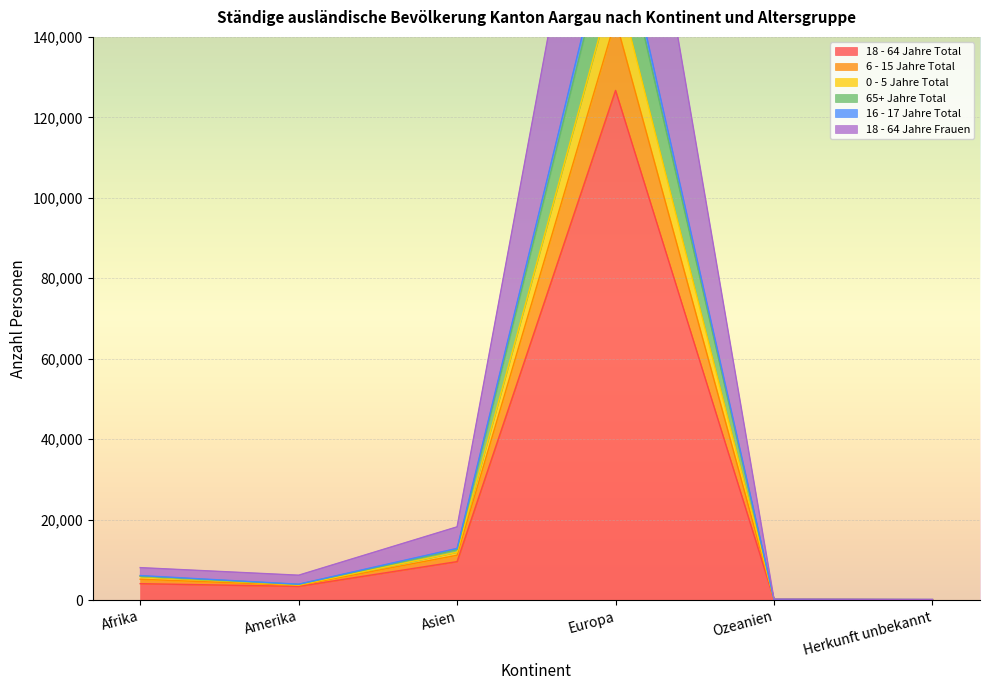

Which has a higher value, Asien or Herkunft unbekannt?

Asien